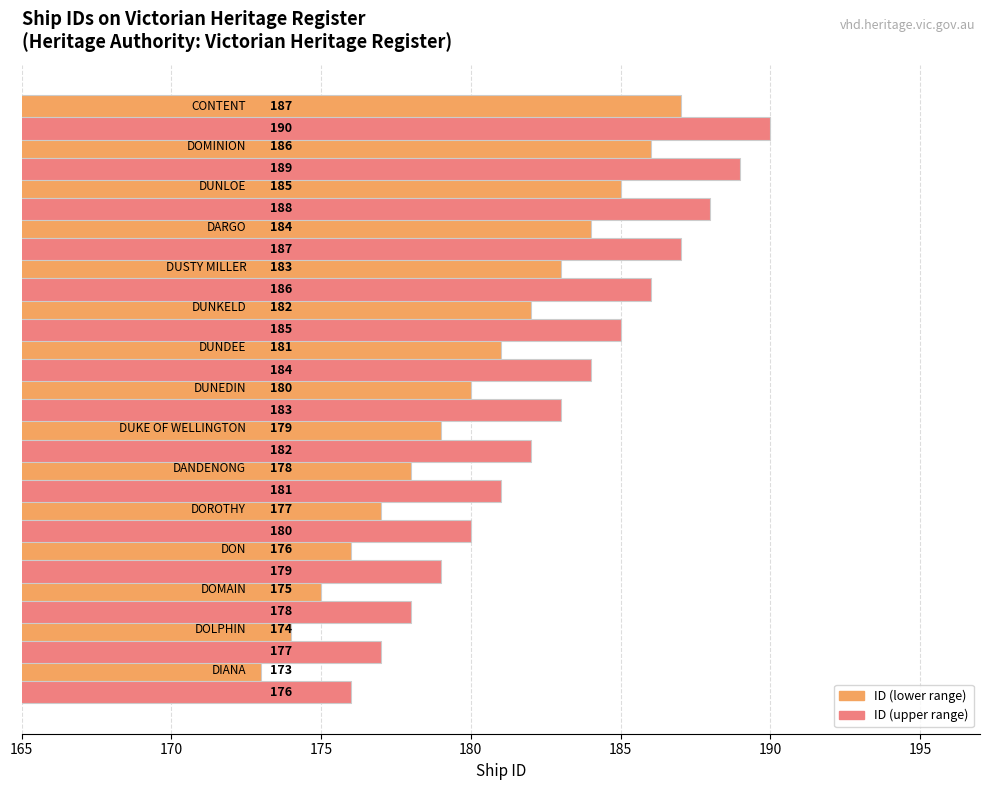

What is the smallest value displayed?

173